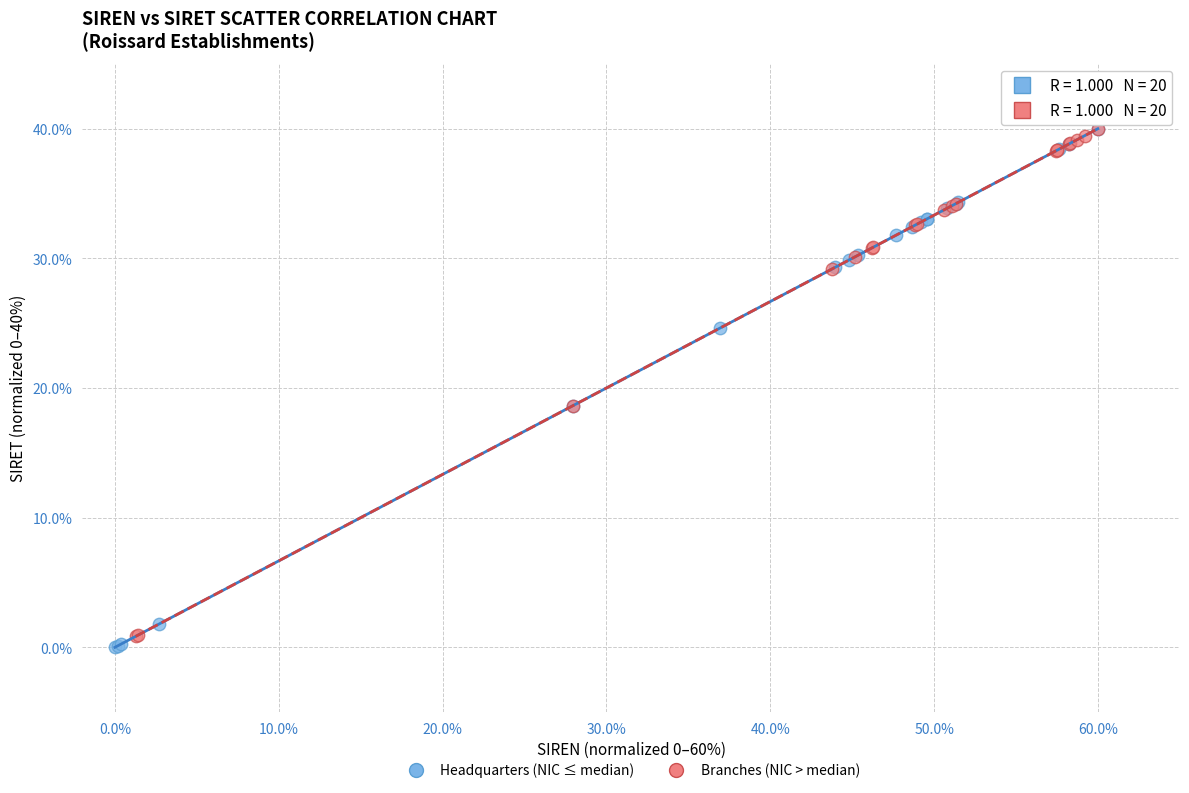

What are all the series names shown in the legend?

Headquarters (NIC ≤ median), Branches (NIC > median)